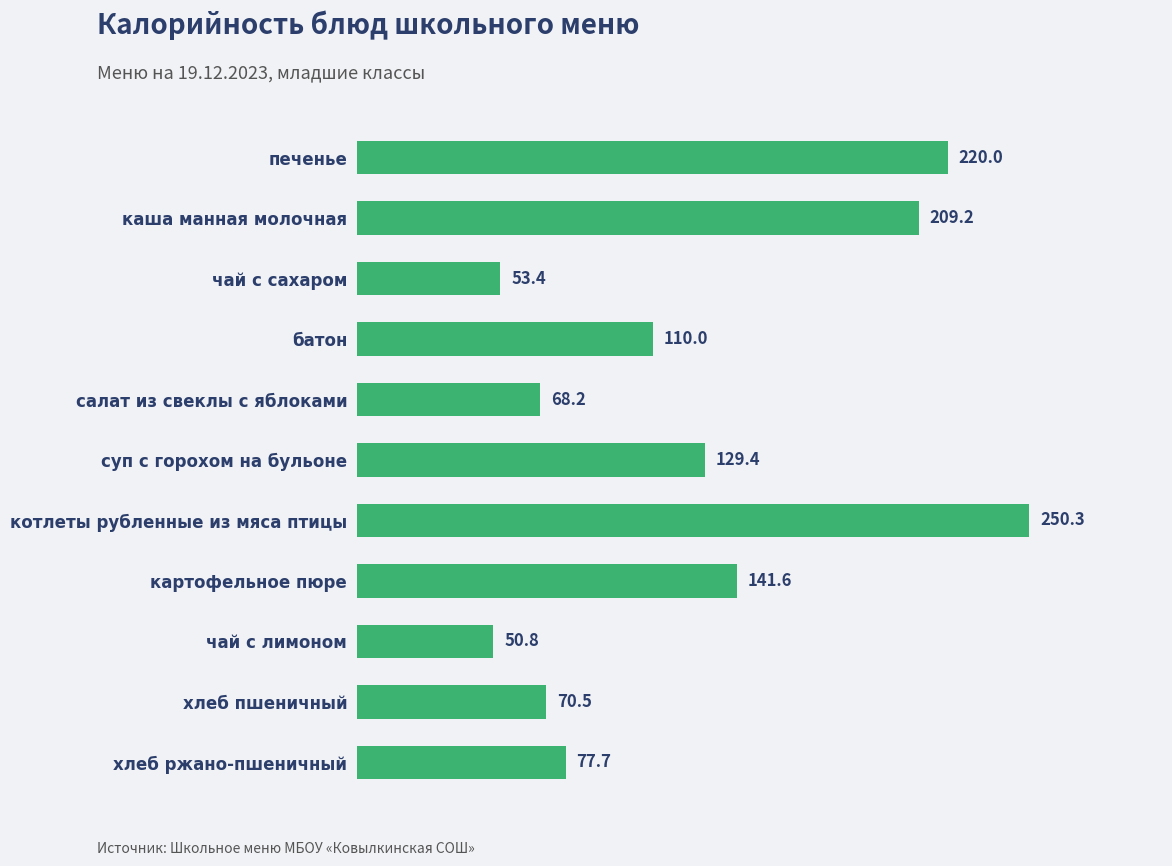

Which label corresponds to the largest value in the chart?

котлеты рубленные из мяса птицы